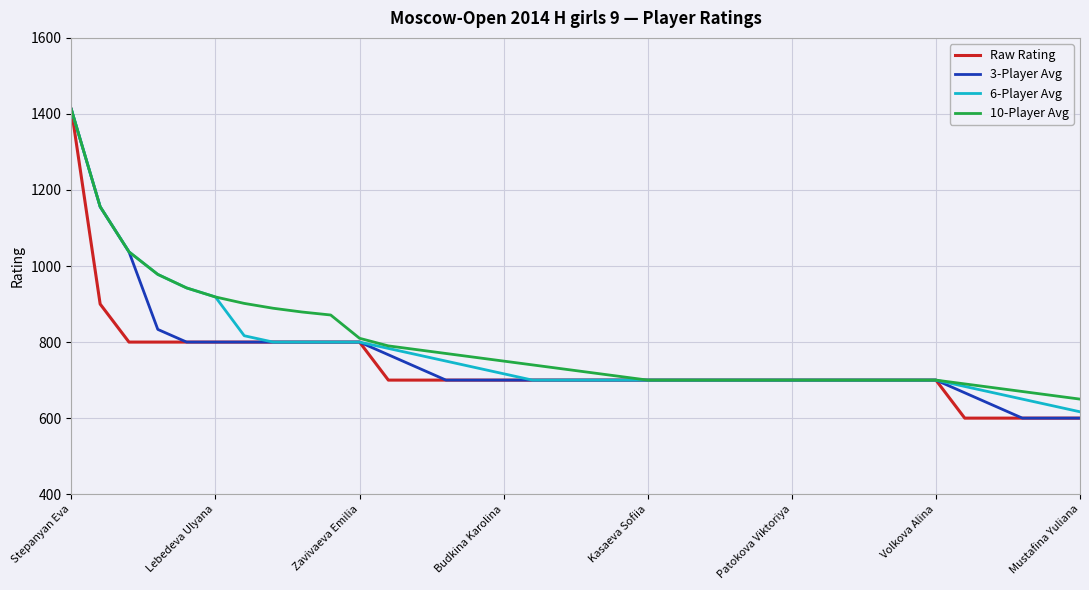

Which series has the largest total across all categories?

10-Player Avg